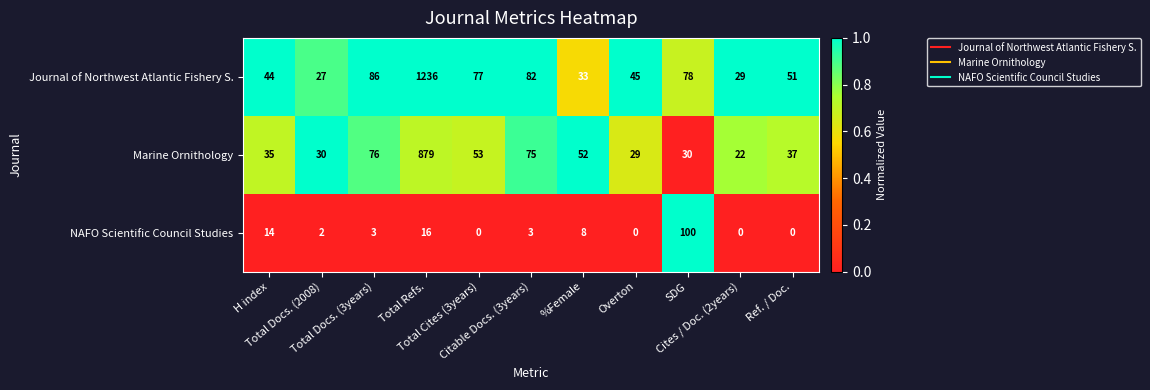

What is the maximum value for Marine Ornithology?

879